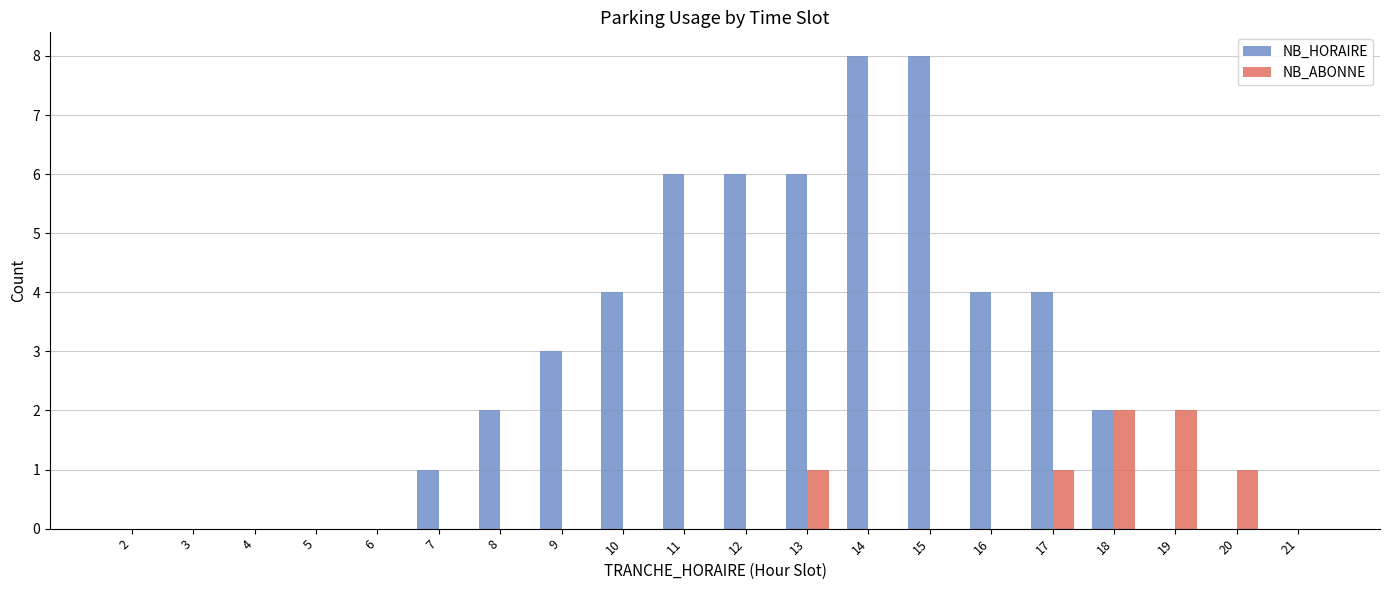

Is the value of NB_ABONNE at 5 greater than the value of NB_HORAIRE at 14?

No